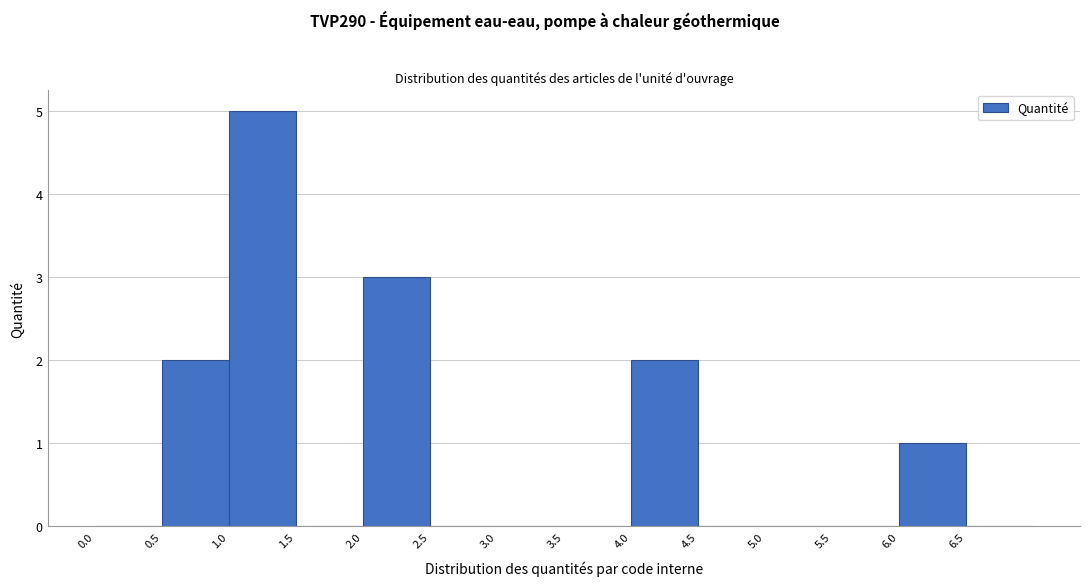

Reading left to right, transcribe this chart: for each bar, give the range it covers on the x-axis and its height. The values are not printed on the chart, so give them approximately, as read against the axis.

0.0 to 0.5: 0
0.5 to 1.0: 2
1.0 to 1.5: 5
1.5 to 2.0: 0
2.0 to 2.5: 3
2.5 to 3.0: 0
3.0 to 3.5: 0
3.5 to 4.0: 0
4.0 to 4.5: 2
4.5 to 5.0: 0
5.0 to 5.5: 0
5.5 to 6.0: 0
6.0 to 6.5: 1
6.5 to 7.0: 0